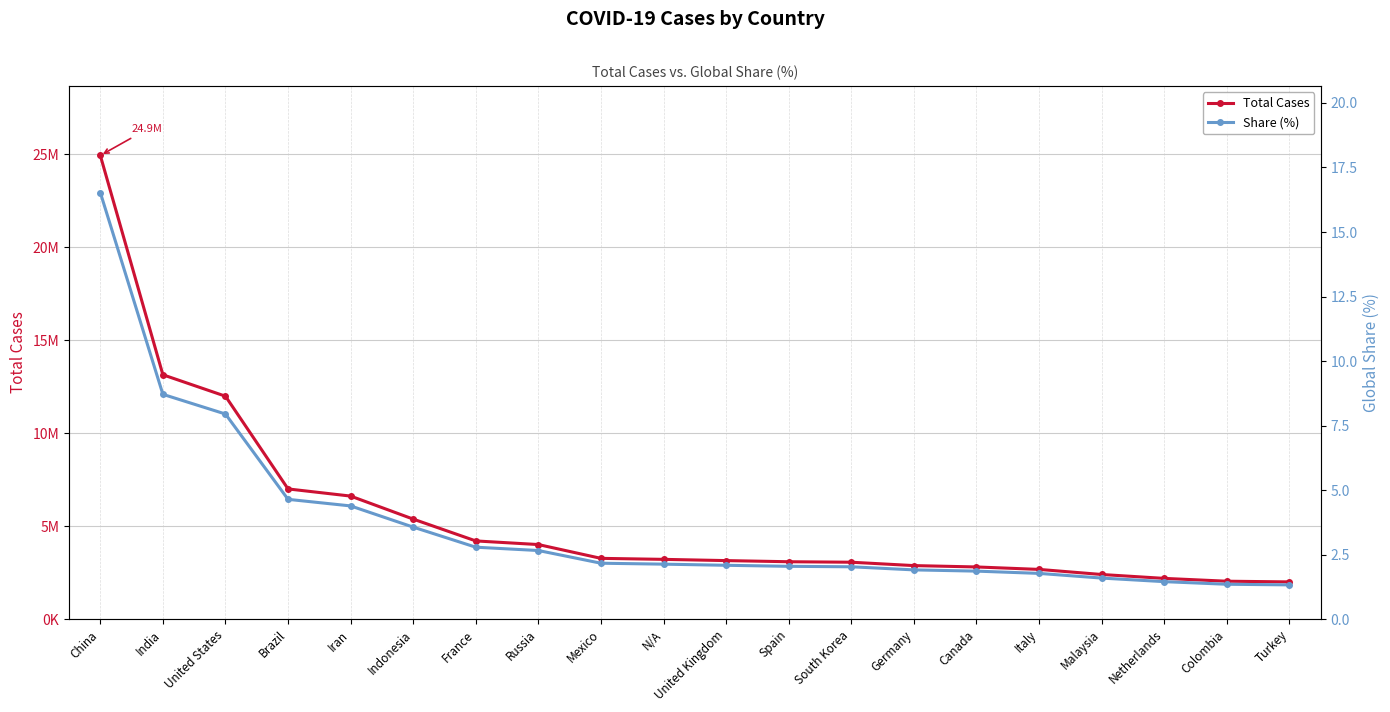

What is the label of the 1st point from the left?

China